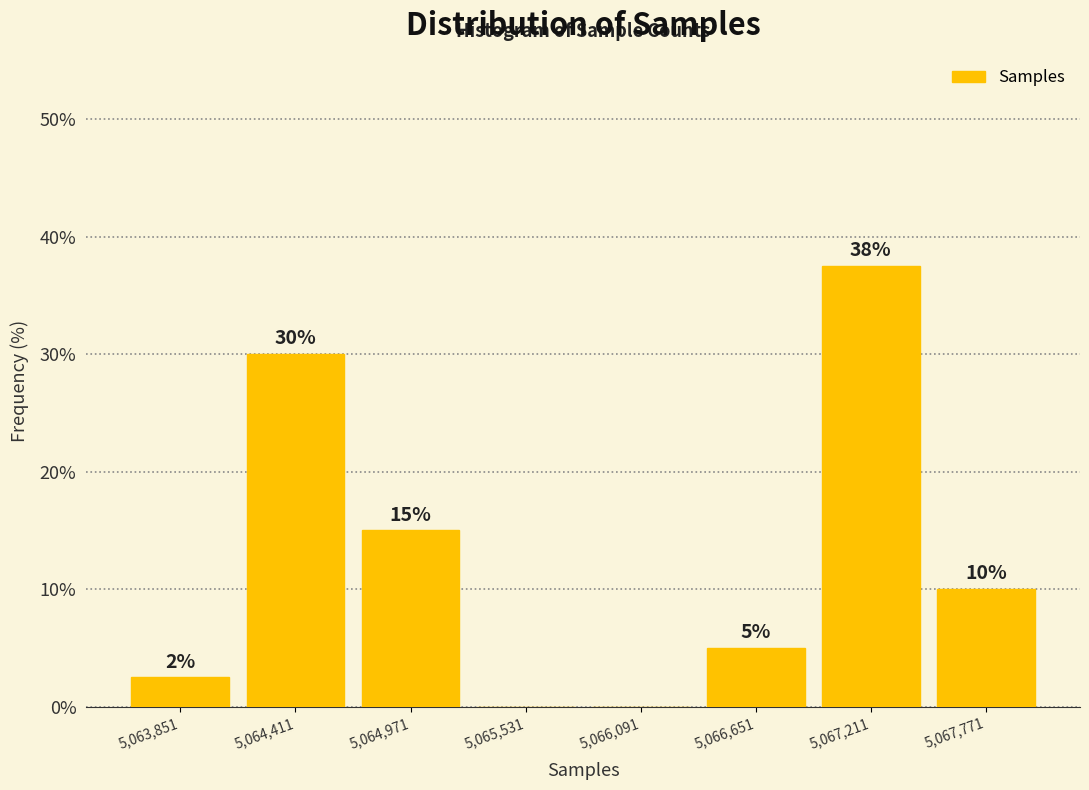

Over which range of the x-axis is the bar tallest?

5066900 to 5067500